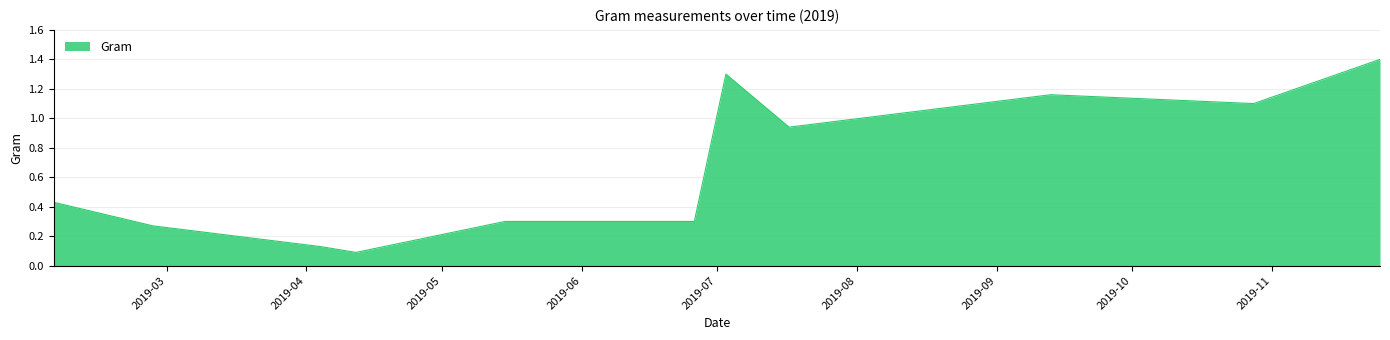

What is the greatest value displayed?

1.4